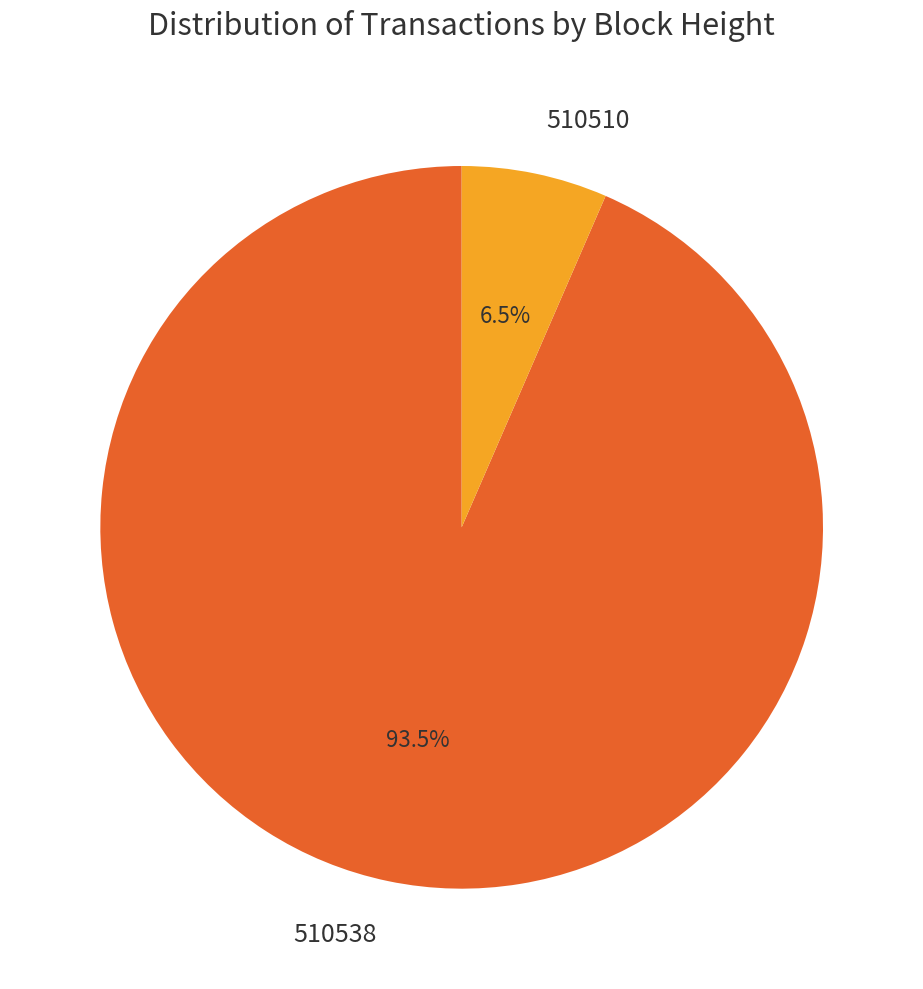

What is the largest slice in the pie chart?

510538